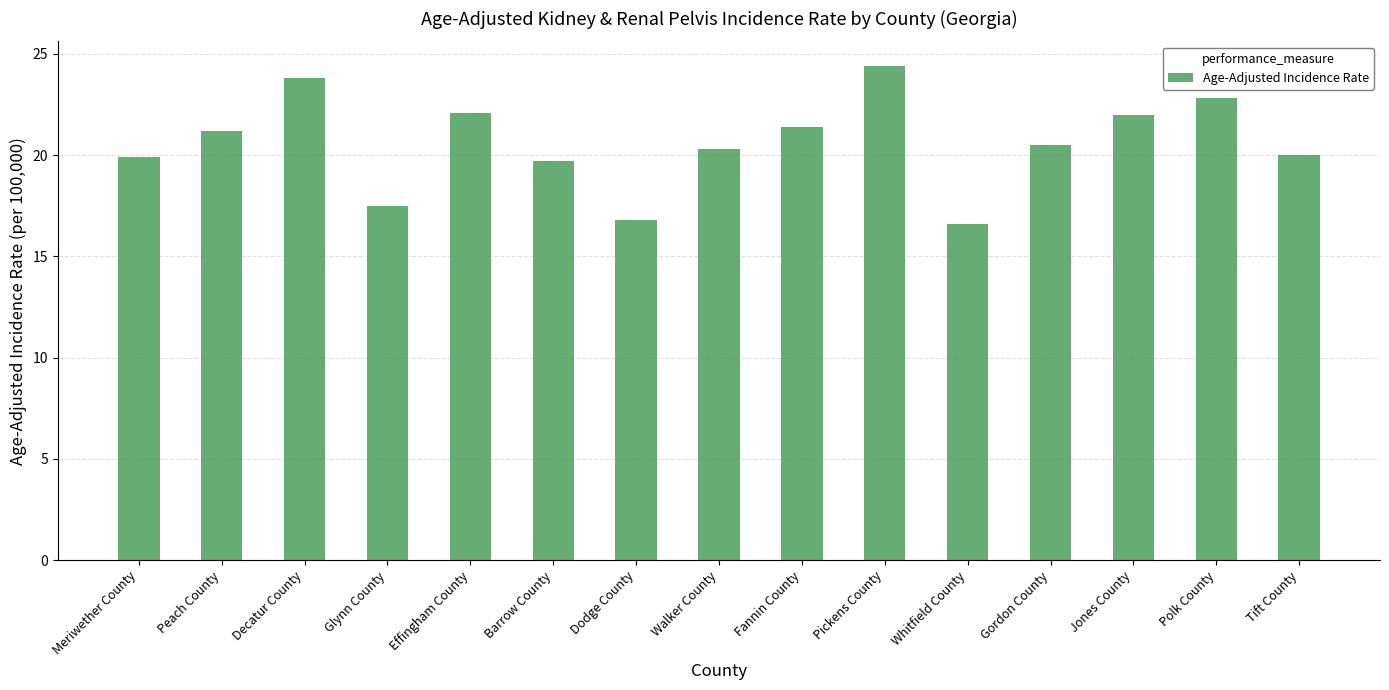

At which category does the chart reach its peak across all series?

Pickens County